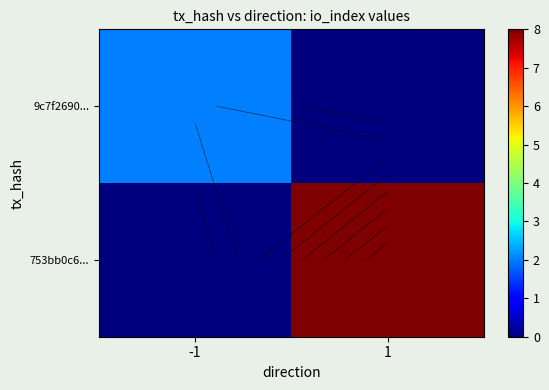

How many positive values does the 9c7f2690... series have?

1